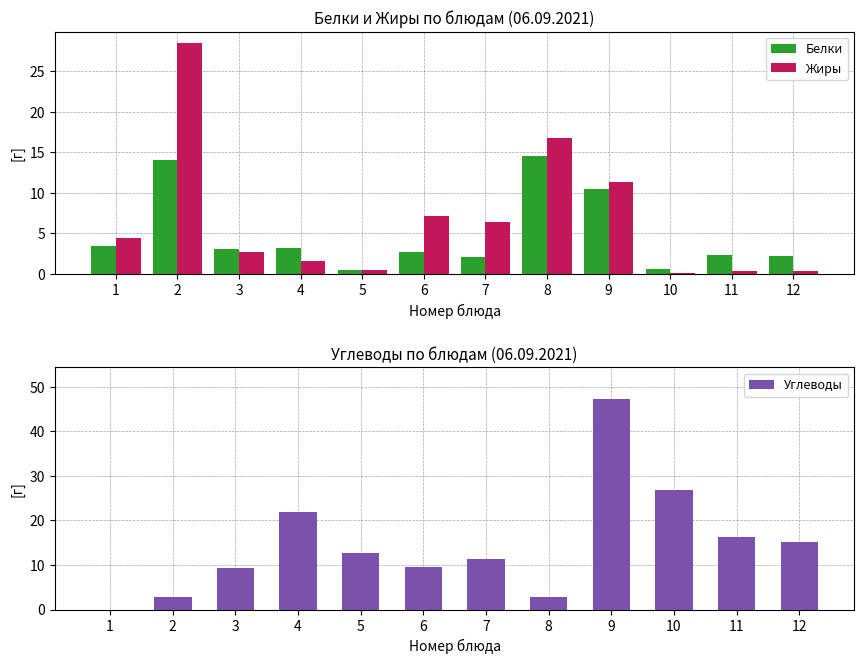

What is the difference between the maximum and minimum values in the Жиры series?

28.4